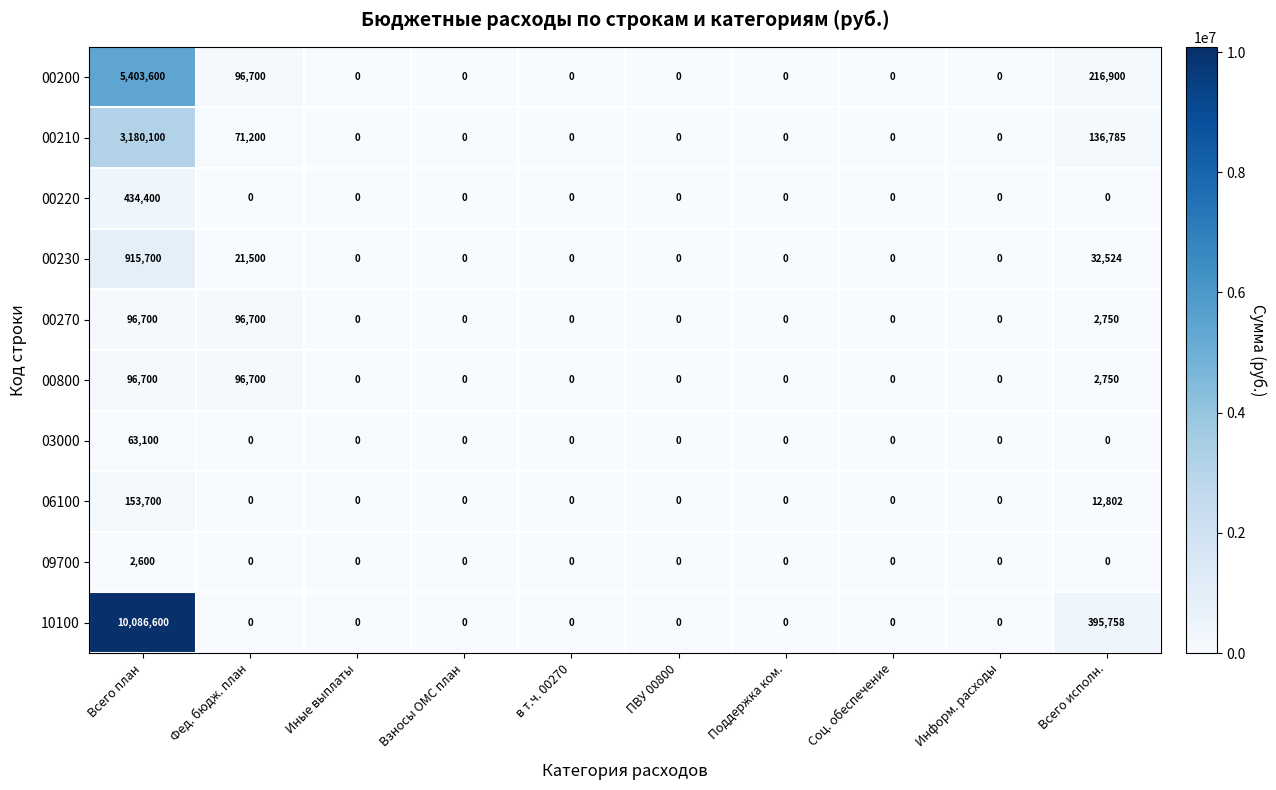

Which series has the largest total across all categories?

10100